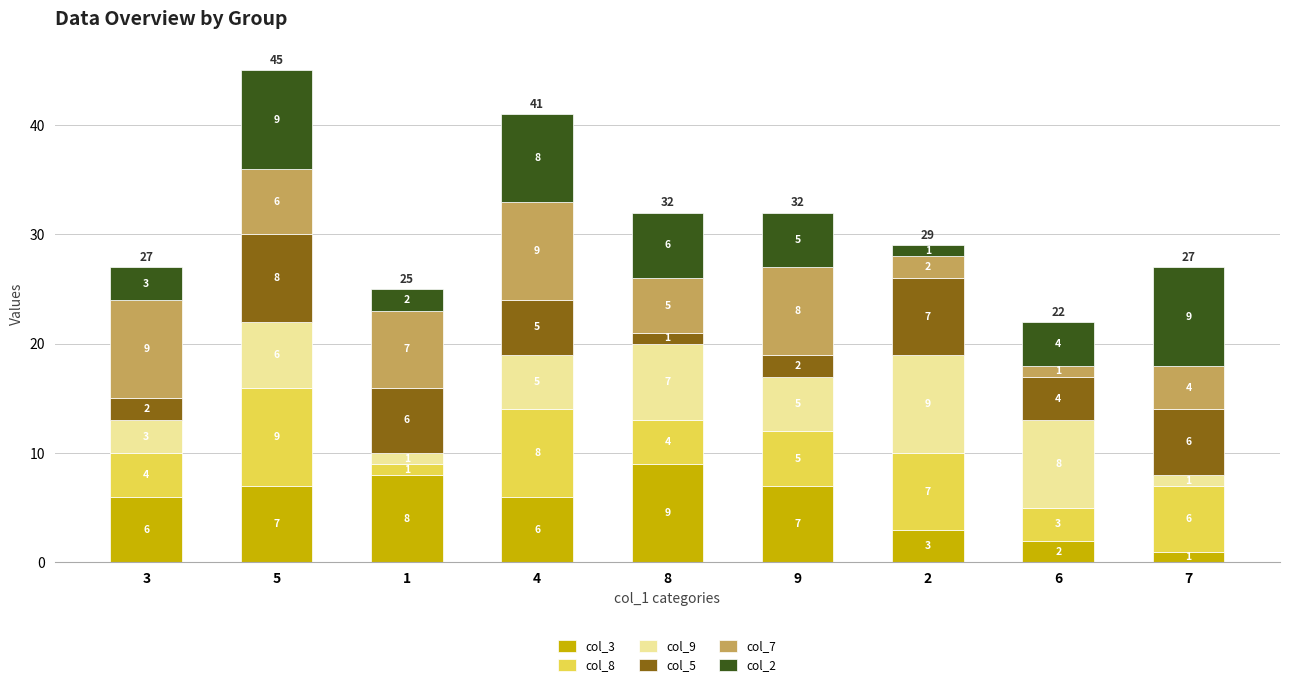

Read the col_3 value at 5.

7